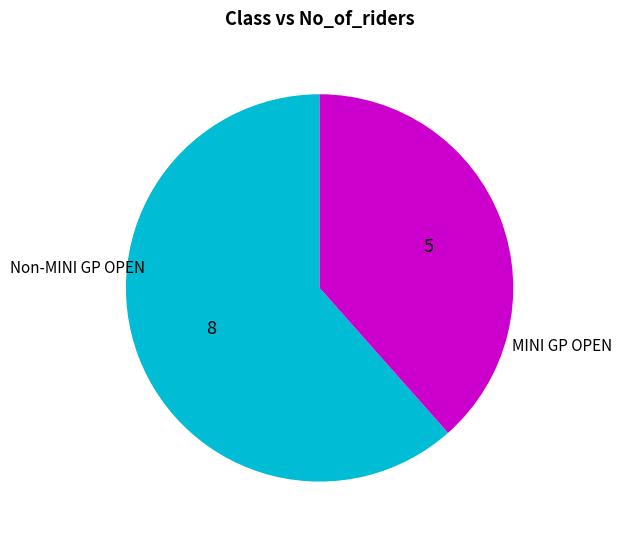

Is there any slice that represents more than half of the pie?

Yes